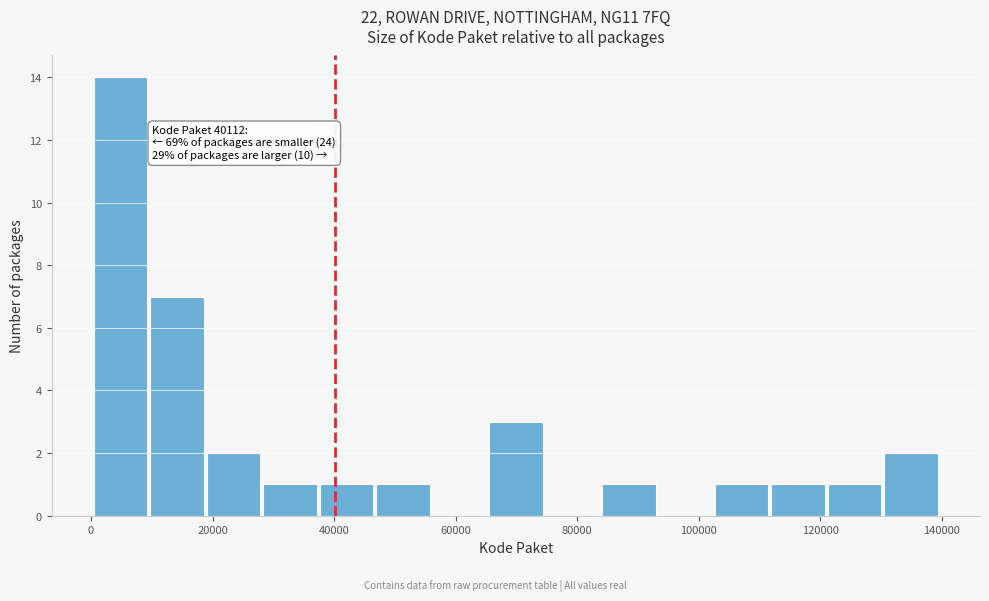

Which range on the x-axis has the tallest bar?

0 to 10000